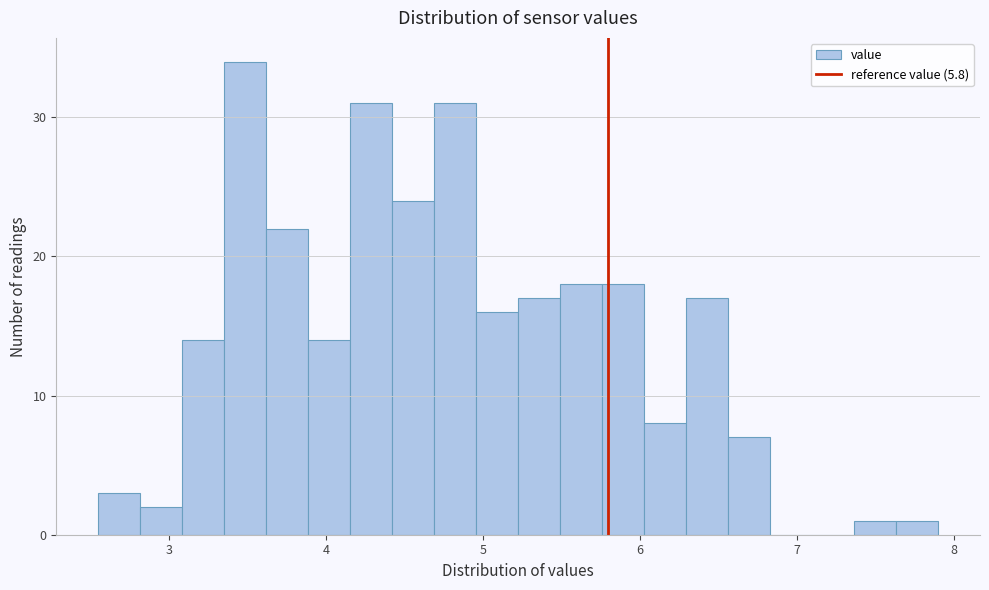

Read against the x-axis, roughly where is the centre of the tallest bar?

3.5